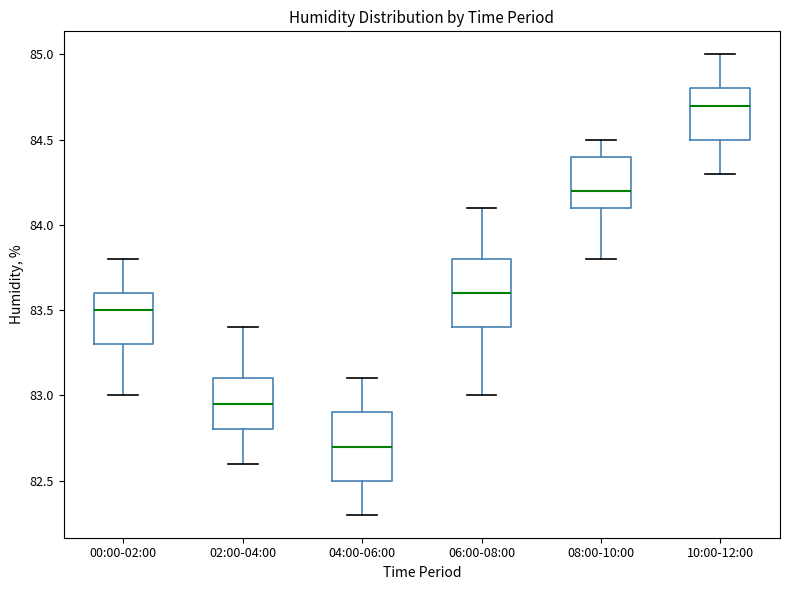

Reading left to right, transcribe this box plot: for each box, give where its median line is, the range the box spans, and where its two whiskers end, as read against the y-axis. The values are not printed on the chart, so give them approximately, as read against the axis.

00:00-02:00: median 83.50, box 83.30 to 83.60, whiskers 83.00 to 83.80
02:00-04:00: median 82.95, box 82.80 to 83.10, whiskers 82.60 to 83.40
04:00-06:00: median 82.70, box 82.50 to 82.90, whiskers 82.30 to 83.10
06:00-08:00: median 83.60, box 83.40 to 83.80, whiskers 83.00 to 84.10
08:00-10:00: median 84.20, box 84.10 to 84.40, whiskers 83.80 to 84.50
10:00-12:00: median 84.70, box 84.50 to 84.80, whiskers 84.30 to 85.00